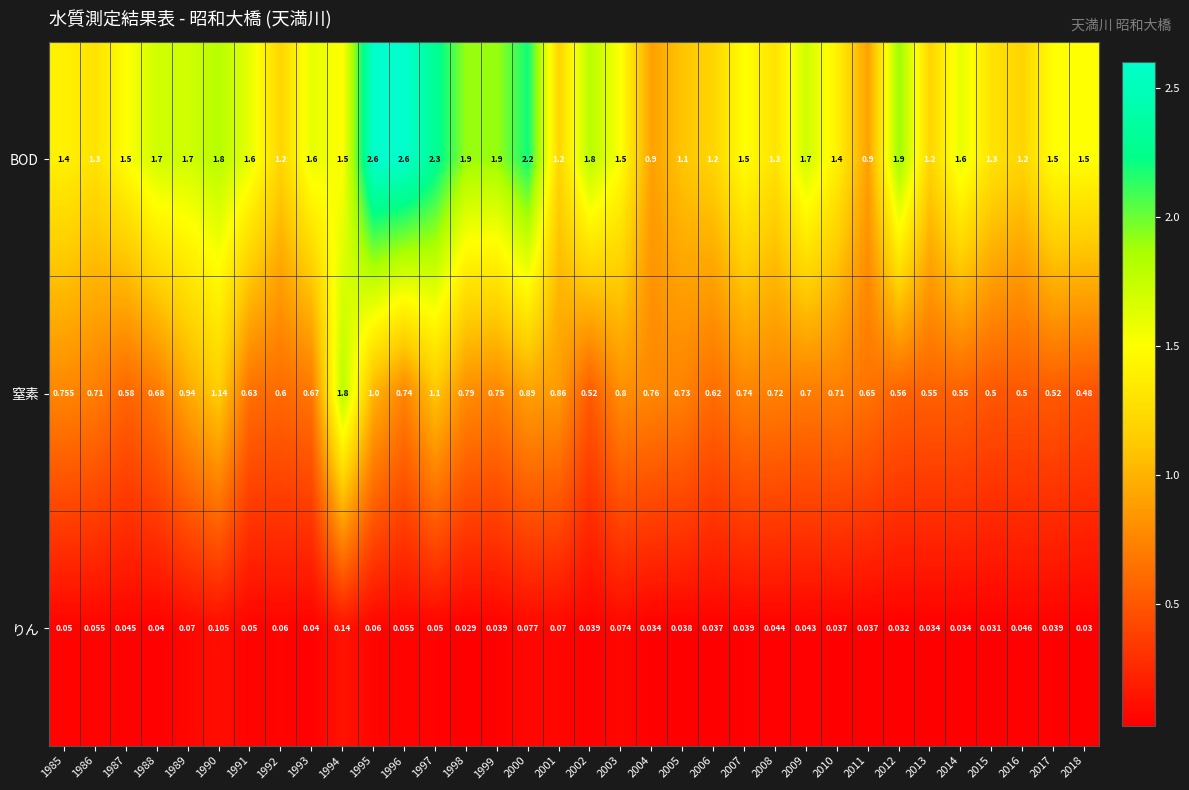

Is the value of りん at 2000 greater than the value of 窒素 at 2010?

No